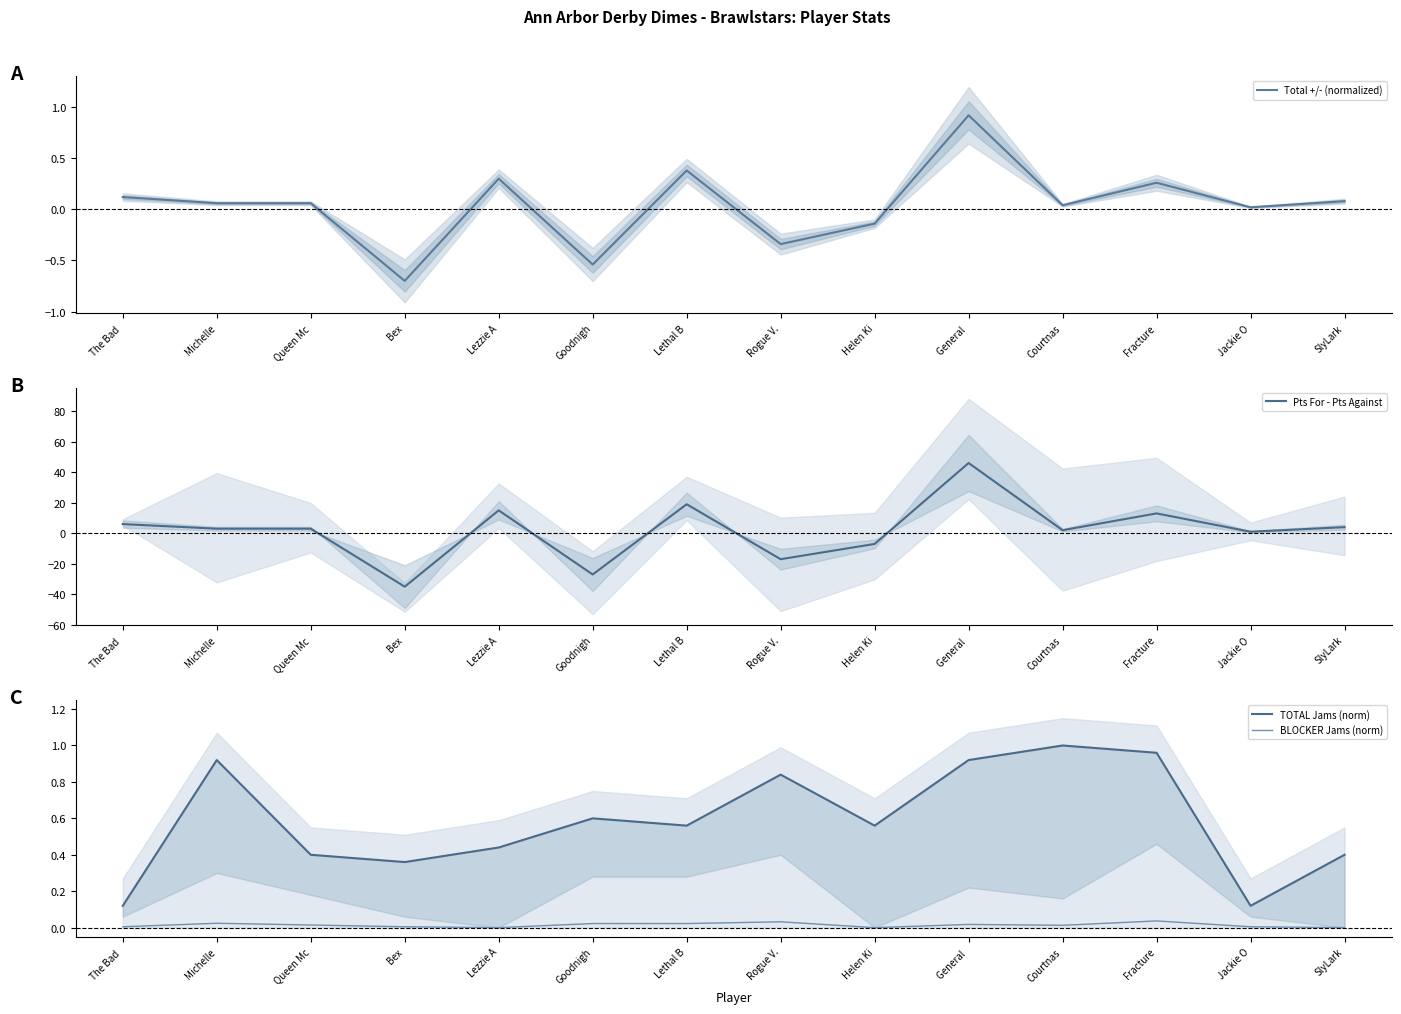

At how many categories does at least one series exceed 4?

5